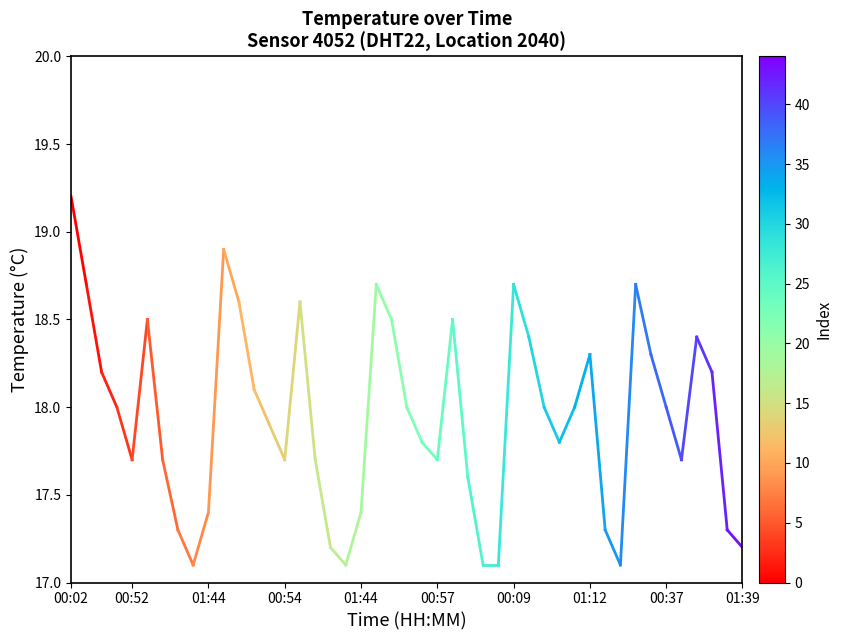

How many distinct data groups are displayed?

1